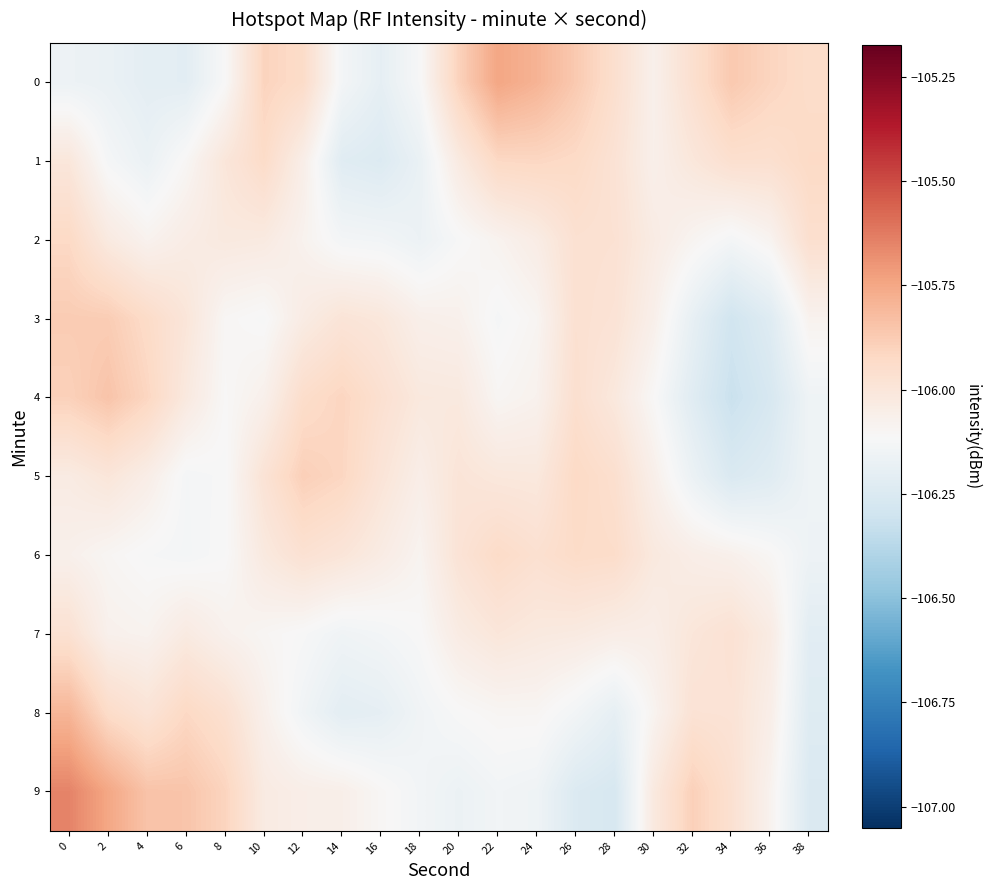

Reading right to left, what are all the values shown in this chart?

0: 38=-105.9	36=-105.9	34=-105.9	32=-106.0	30=-106.1	28=-106.0	26=-105.9	24=-105.8	22=-105.7	20=-105.9	18=-106.1	16=-106.2	14=-106.1	12=-105.9	10=-105.9	8=-106.1	6=-106.2	4=-106.2	2=-106.2	0=-106.2
1: 38=-105.9	36=-106.0	34=-106.0	32=-106.0	30=-106.1	28=-106.0	26=-105.9	24=-105.9	22=-105.9	20=-106.0	18=-106.2	16=-106.2	14=-106.2	12=-106.1	10=-105.9	8=-106.0	6=-106.1	4=-106.2	2=-106.1	0=-106.0
2: 38=-106.0	36=-106.1	34=-106.1	32=-106.1	30=-106.0	28=-106.0	26=-106.0	24=-106.0	22=-106.1	20=-106.1	18=-106.2	16=-106.1	14=-106.1	12=-106.1	10=-106.0	8=-106.0	6=-106.0	4=-106.1	2=-106.0	0=-105.9
3: 38=-106.1	36=-106.2	34=-106.3	32=-106.2	30=-106.1	28=-106.0	26=-106.0	24=-106.1	22=-106.1	20=-106.1	18=-106.1	16=-106.0	14=-106.0	12=-106.0	10=-106.1	8=-106.1	6=-106.0	4=-105.9	2=-105.9	0=-105.9
4: 38=-106.2	36=-106.3	34=-106.3	32=-106.2	30=-106.1	28=-106.0	26=-106.0	24=-106.1	22=-106.1	20=-106.0	18=-106.0	16=-106.0	14=-105.9	12=-105.9	10=-106.1	8=-106.1	6=-106.0	4=-105.9	2=-105.8	0=-105.9
5: 38=-106.2	36=-106.2	34=-106.3	32=-106.2	30=-106.1	28=-106.0	26=-105.9	24=-106.0	22=-106.0	20=-106.0	18=-106.1	16=-106.0	14=-105.9	12=-105.9	10=-106.0	8=-106.1	6=-106.1	4=-106.0	2=-106.0	0=-106.0
6: 38=-106.2	36=-106.1	34=-106.1	32=-106.1	30=-106.0	28=-105.9	26=-105.9	24=-106.0	22=-105.9	20=-106.0	18=-106.1	16=-106.0	14=-106.0	12=-106.0	10=-106.0	8=-106.1	6=-106.1	4=-106.1	2=-106.1	0=-106.1
7: 38=-106.2	36=-106.0	34=-106.0	32=-106.0	30=-106.1	28=-106.0	26=-106.0	24=-106.0	22=-106.0	20=-106.0	18=-106.1	16=-106.1	14=-106.1	12=-106.1	10=-106.1	8=-106.1	6=-106.0	4=-106.1	2=-106.1	0=-106.0
8: 38=-106.2	36=-106.1	34=-106.0	32=-106.0	30=-106.1	28=-106.2	26=-106.1	24=-106.1	22=-106.1	20=-106.1	18=-106.1	16=-106.2	14=-106.2	12=-106.1	10=-106.1	8=-106.0	6=-105.9	4=-106.0	2=-105.9	0=-105.8
9: 38=-106.2	36=-106.1	34=-106.0	32=-105.9	30=-106.0	28=-106.3	26=-106.2	24=-106.2	22=-106.1	20=-106.2	18=-106.1	16=-106.1	14=-106.1	12=-106.1	10=-106.0	8=-105.9	6=-105.8	4=-105.8	2=-105.7	0=-105.6